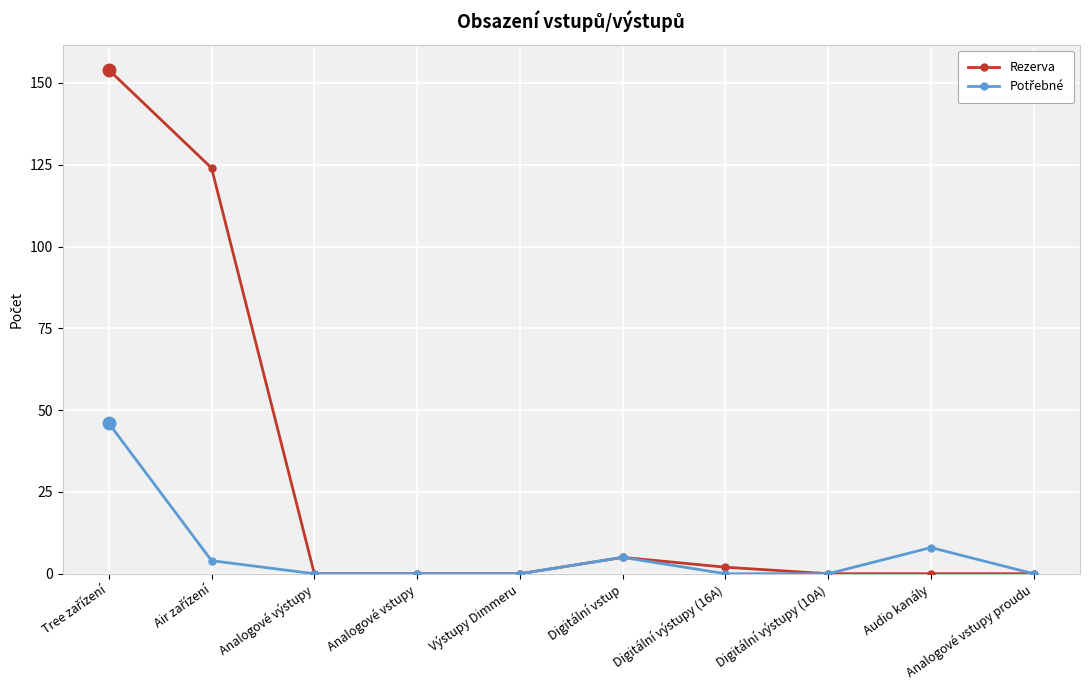

What is the maximum value shown in the chart?

154